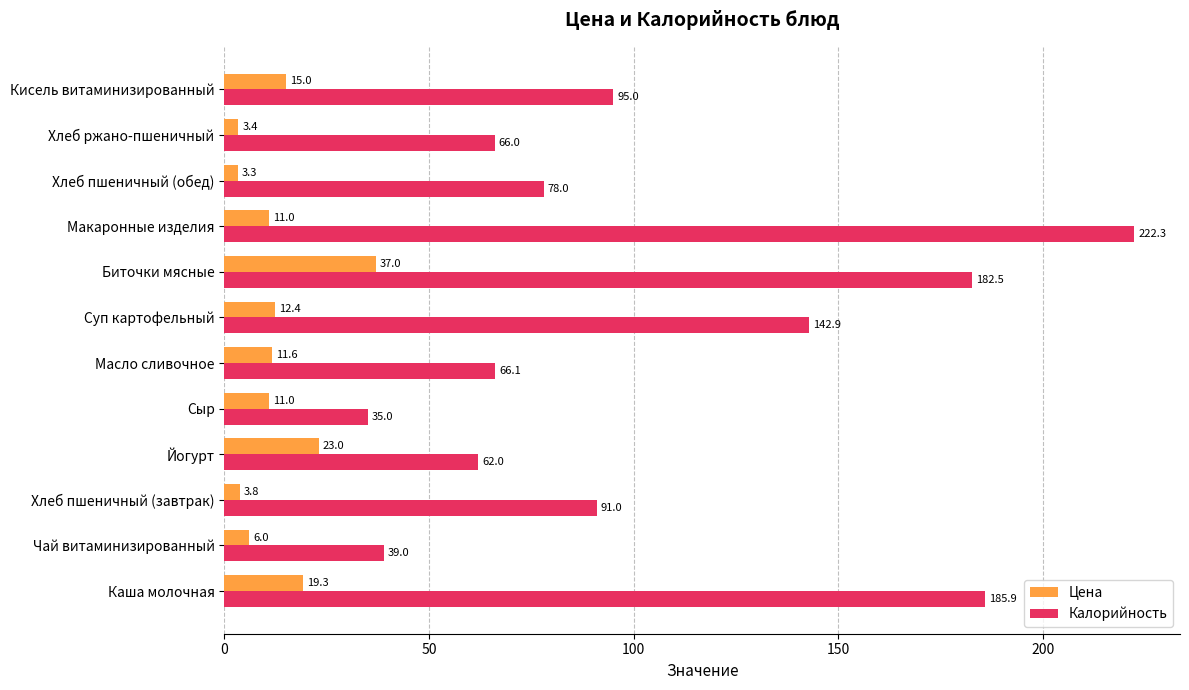

What is the sum of all Калорийность values?

1265.8